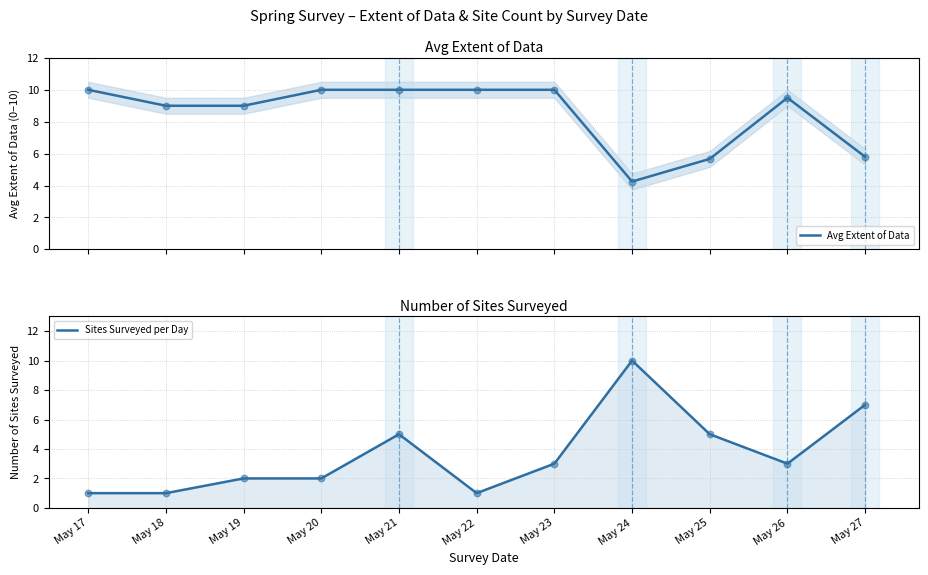

What are all the series names shown in the legend?

Avg Extent of Data, Sites Surveyed per Day